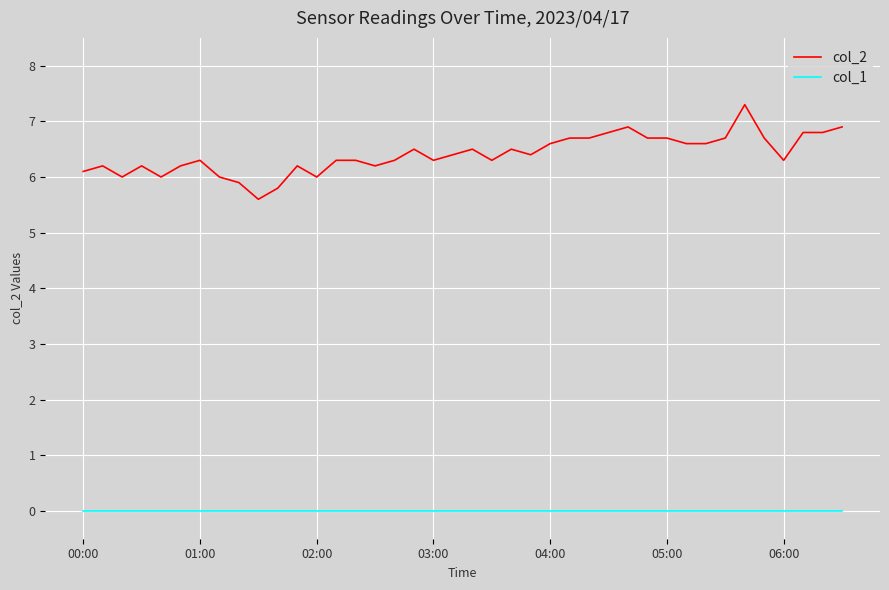

List the series in order of their peak value, lowest first.

col_1, col_2